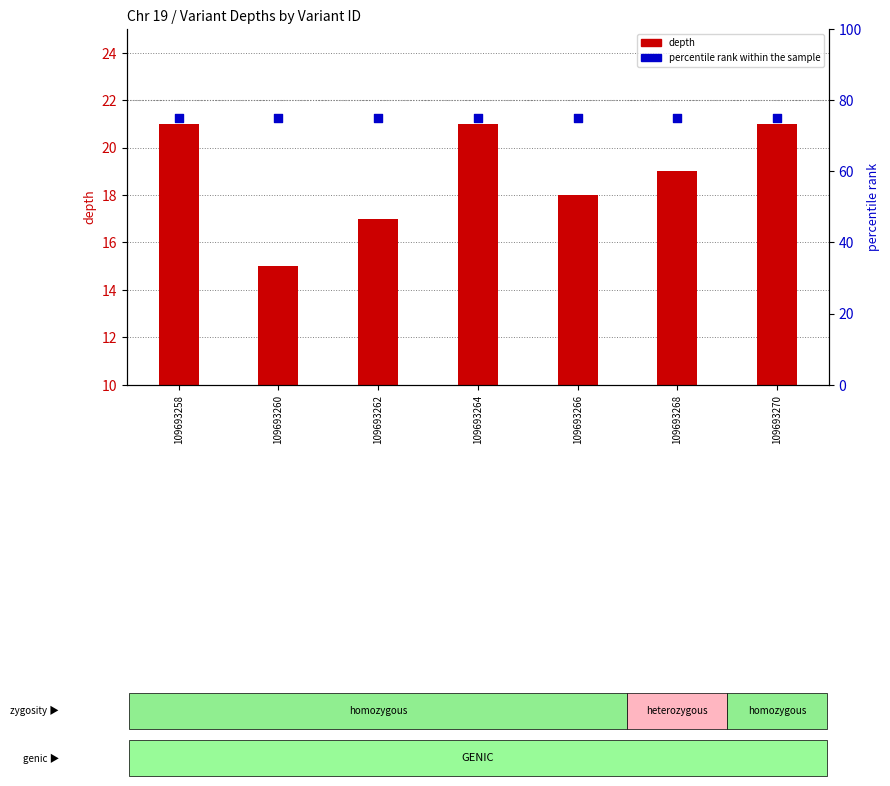

Is the value of percentile rank within the sample at 109693264 greater than the value of depth at 109693268?

Yes